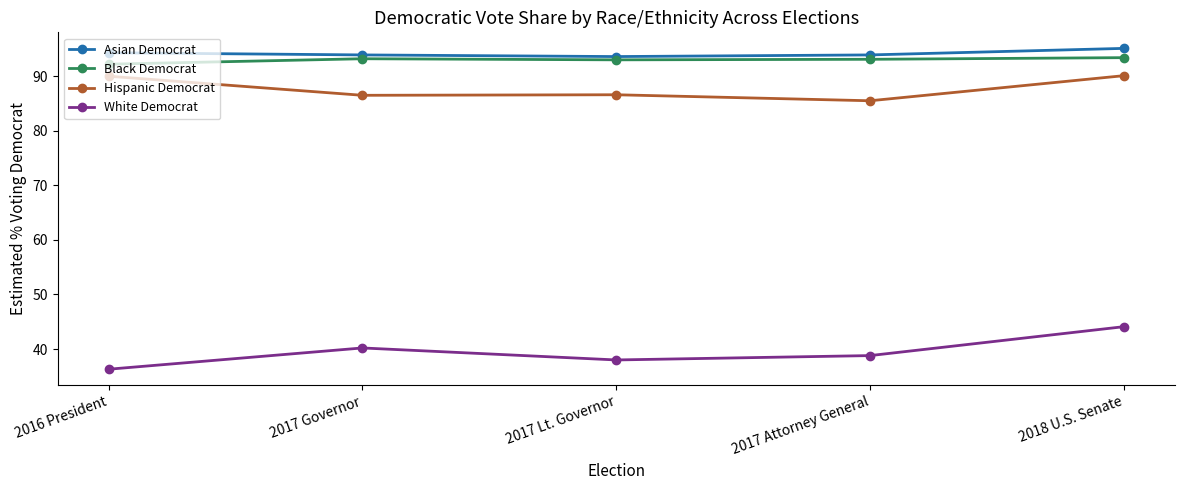

What value does the Hispanic Democrat series have at 2017 Attorney General?

85.5